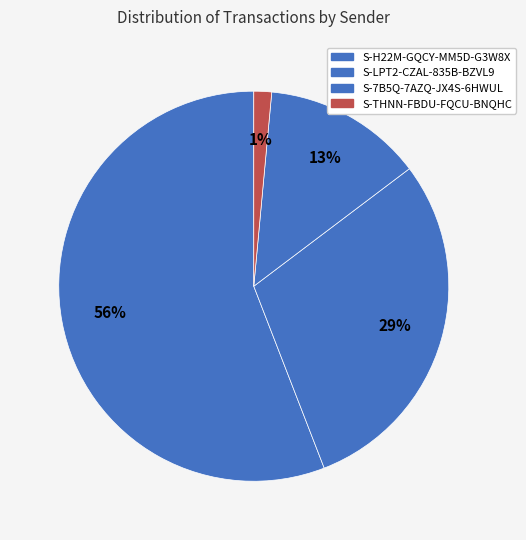

What is the change in value from S-H22M-GQCY-MM5D-G3W8X to S-LPT2-CZAL-835B-BZVL9?

-18